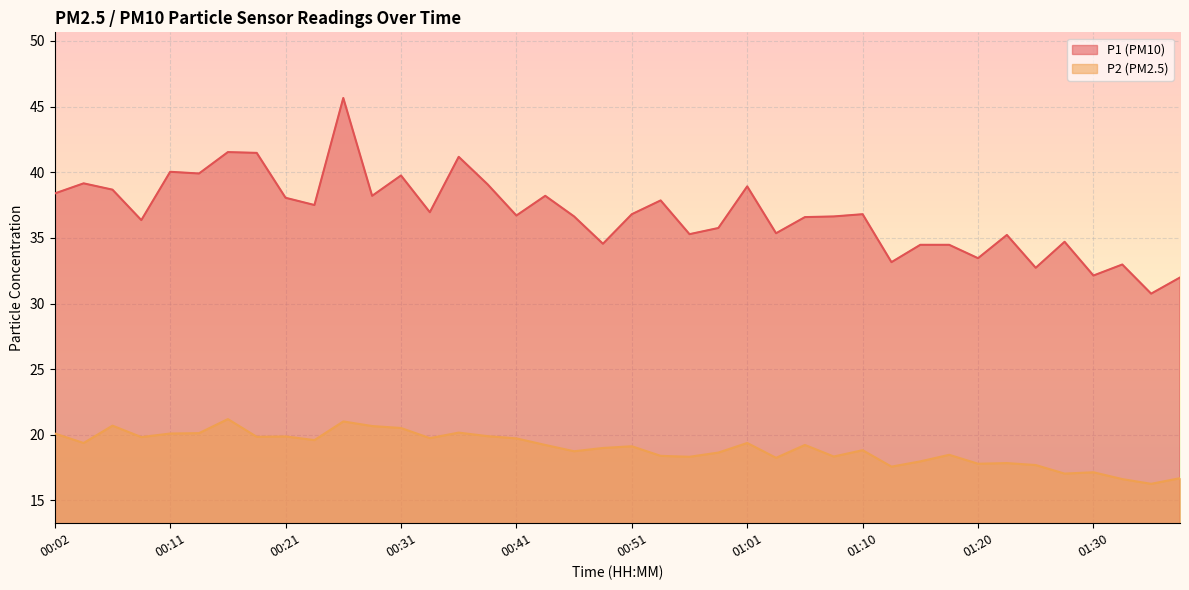

What is the total value across all series at 00:53?

56.2